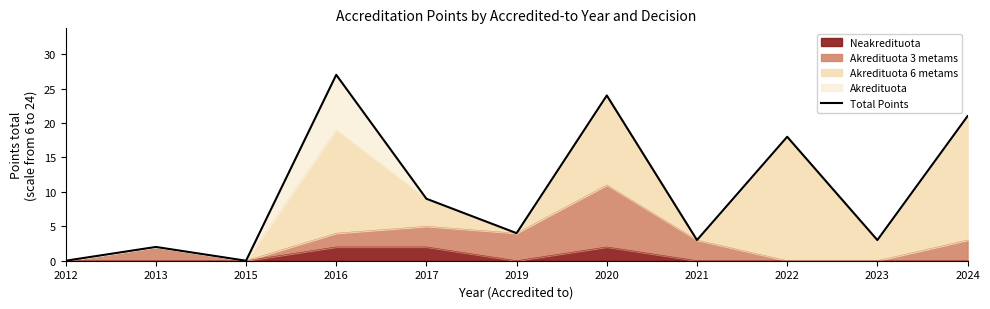

What is the difference between the maximum and minimum values?

27